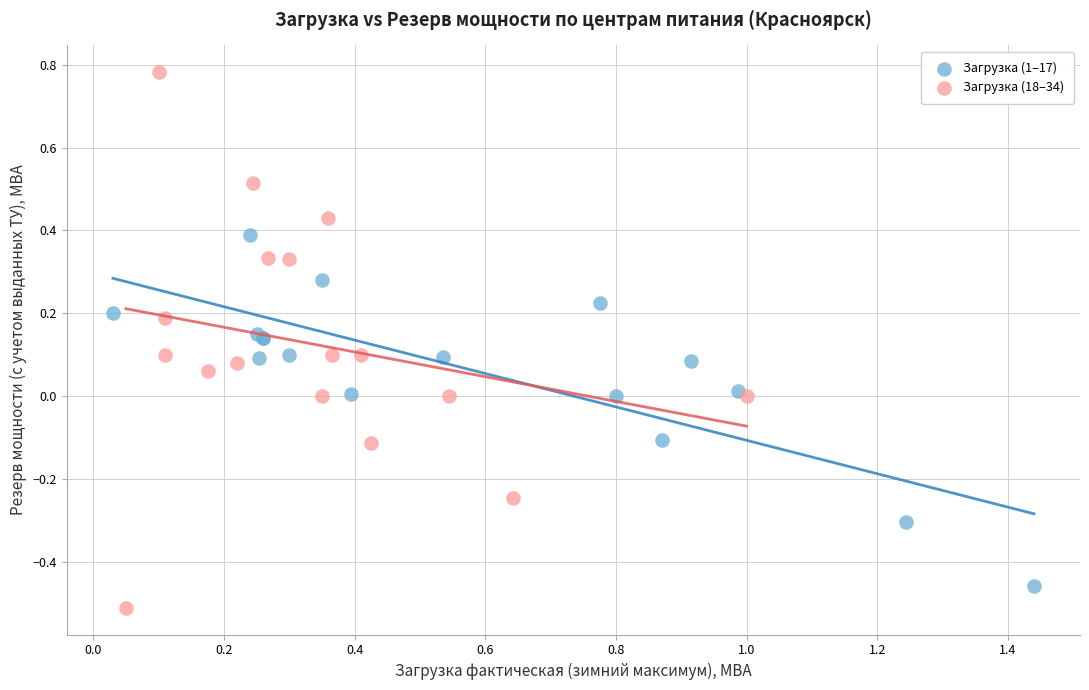

Which series reaches the maximum Y coordinate?

Загрузка (18–34)